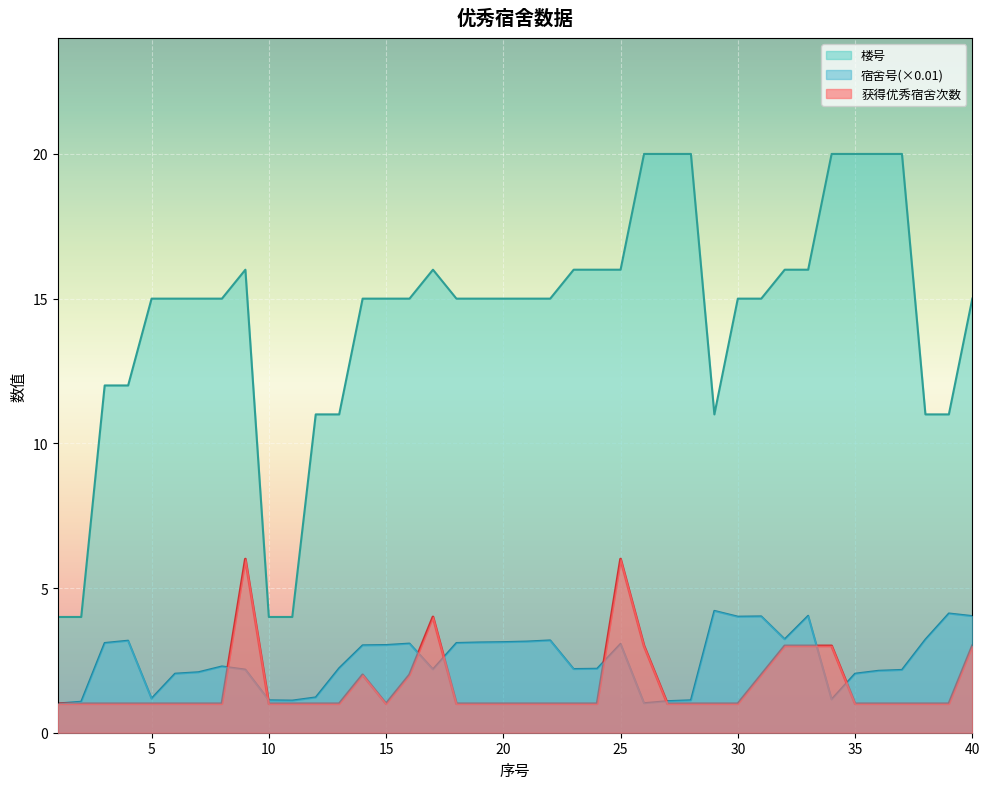

What is the minimum value for 宿舍号?

1.0